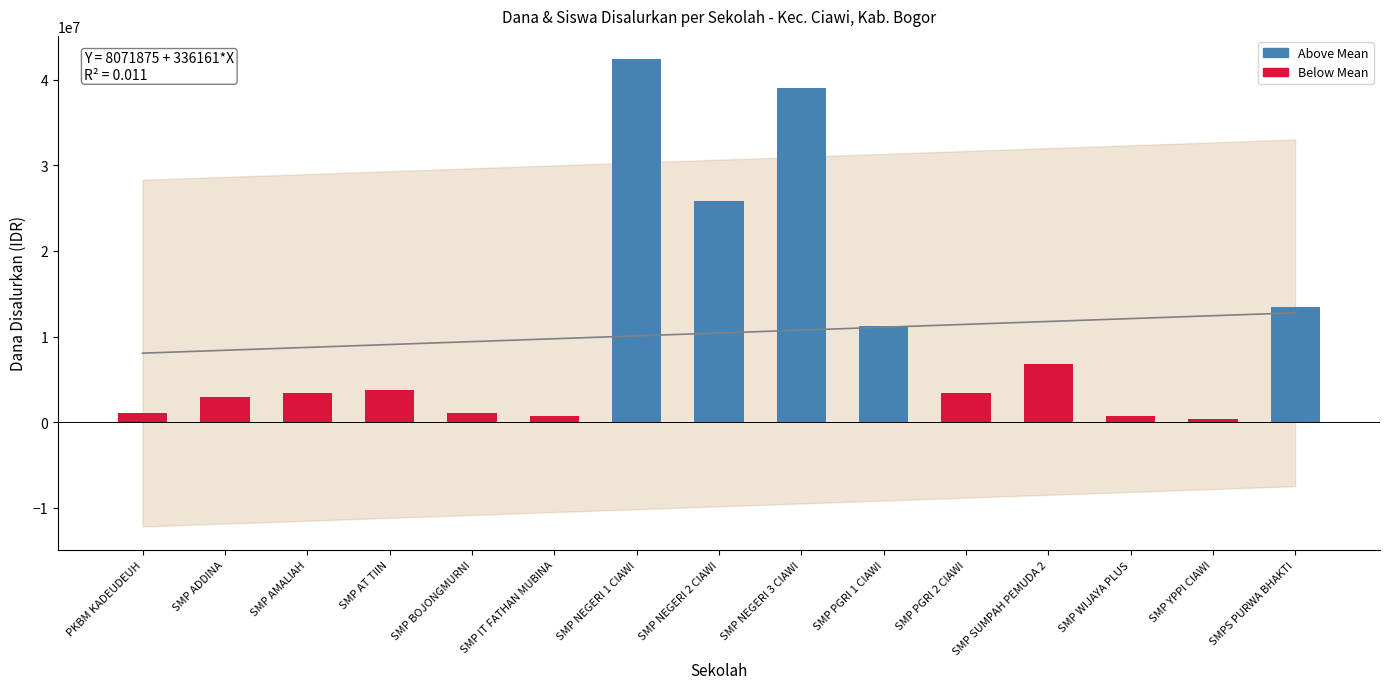

Which category has the highest value across all series?

SMP NEGERI 1 CIAWI